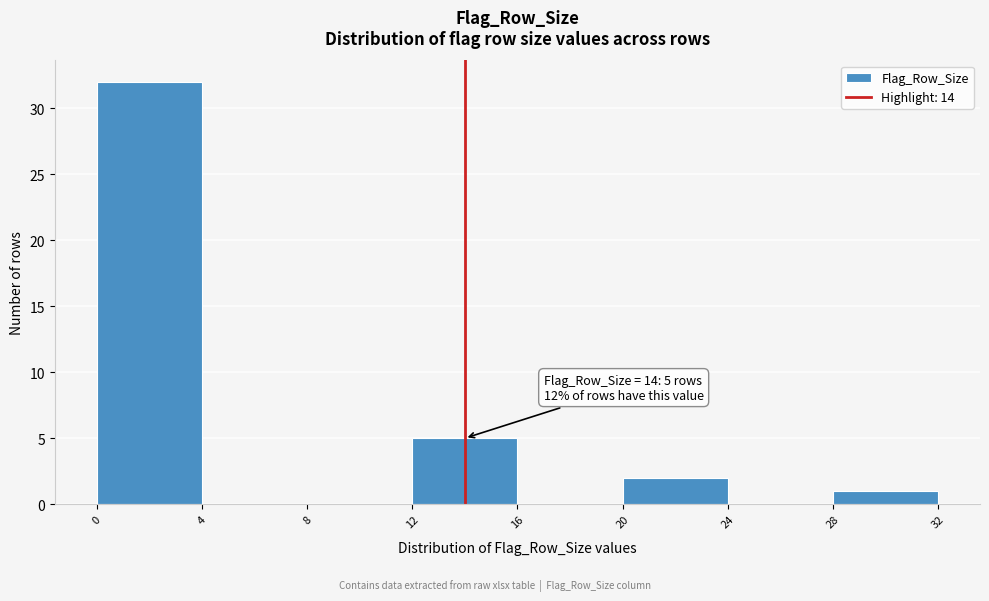

Over which range of the x-axis is the bar tallest?

0 to 4